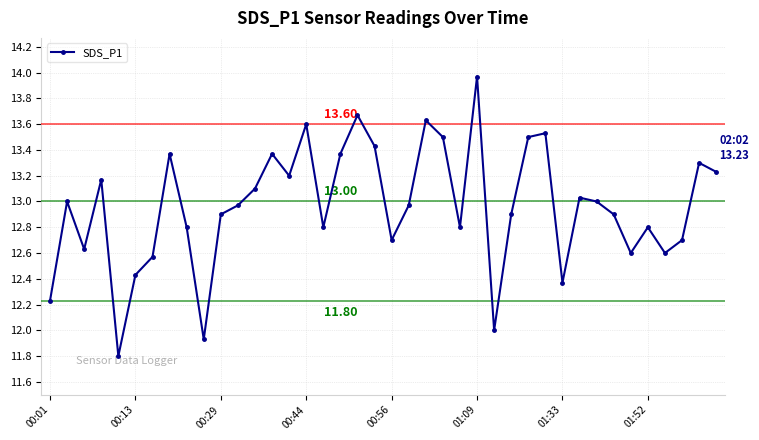

What is the sum of all values?

518.4